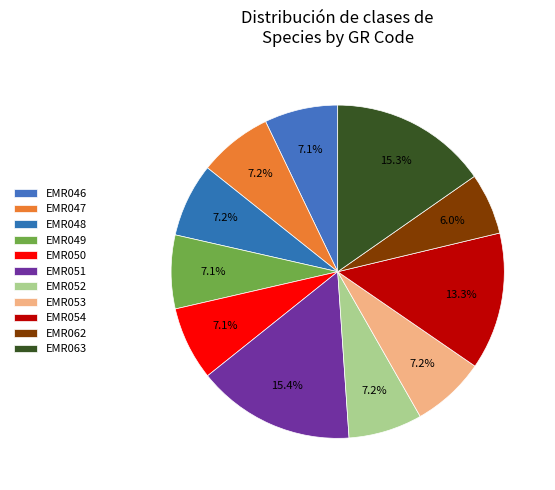

To the nearest percent, what portion does EMR047 represent?

7%